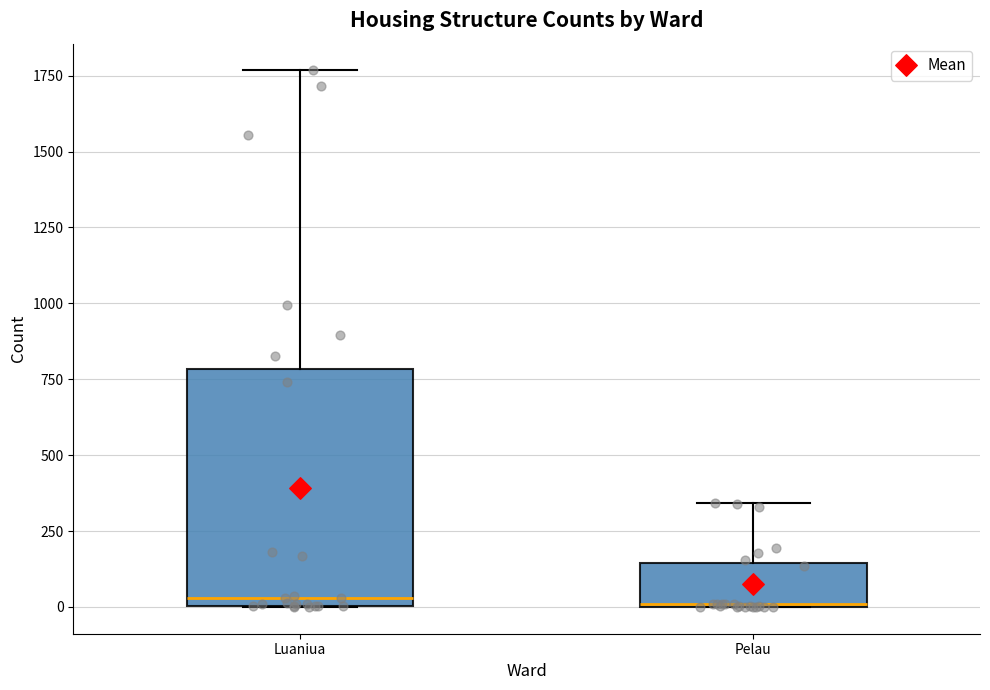

Reading left to right, transcribe this box plot: for each box, give where its median line is, the range the box spans, and where its two whiskers end, as read against the y-axis. The values are not printed on the chart, so give them approximately, as read against the axis.

Luaniua: median 50, box 0 to 800, whiskers 0 to 1750
Pelau: median 0, box 0 to 150, whiskers 0 to 350